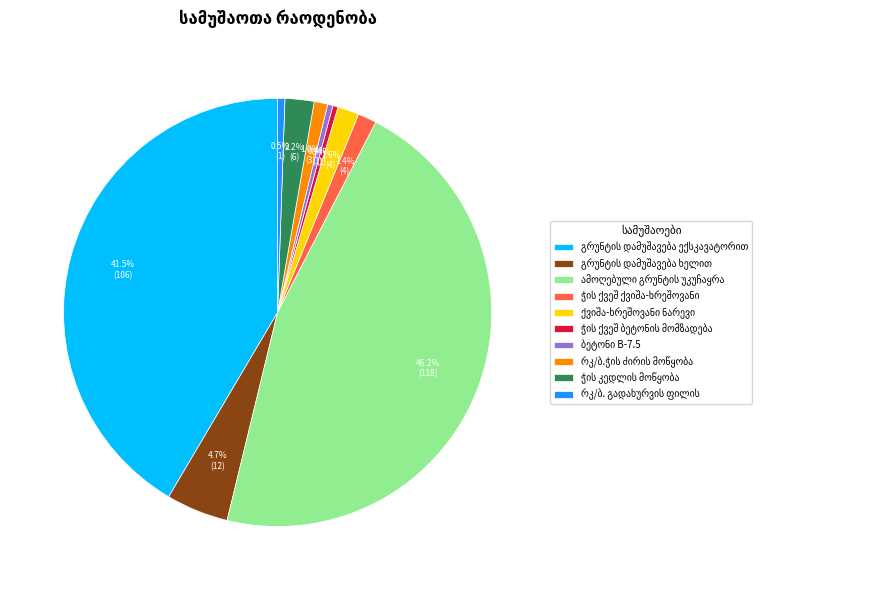

Count the number of slices in the pie.

10